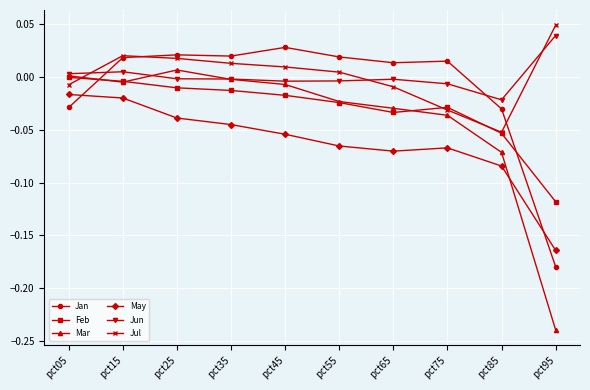

How many series are shown in this chart?

6